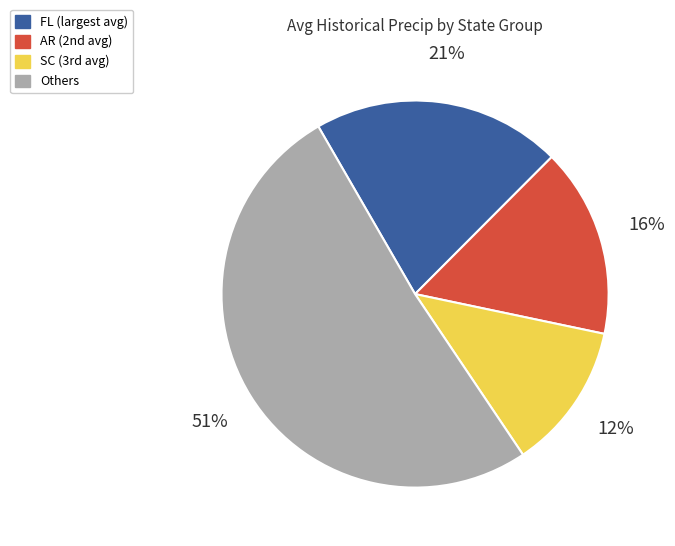

To the nearest percent, what is the difference between the largest and smallest slice percentages?

39%